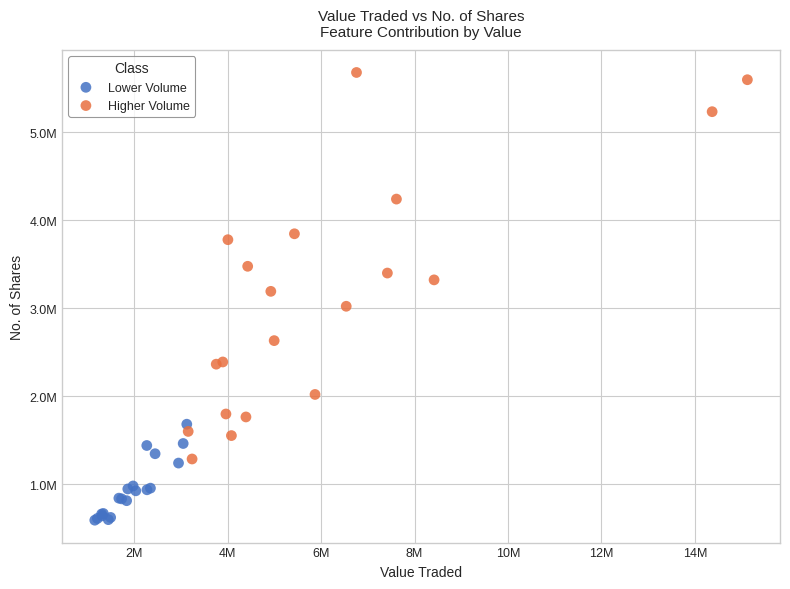

What are all the series names shown in the legend?

Lower Volume, Higher Volume